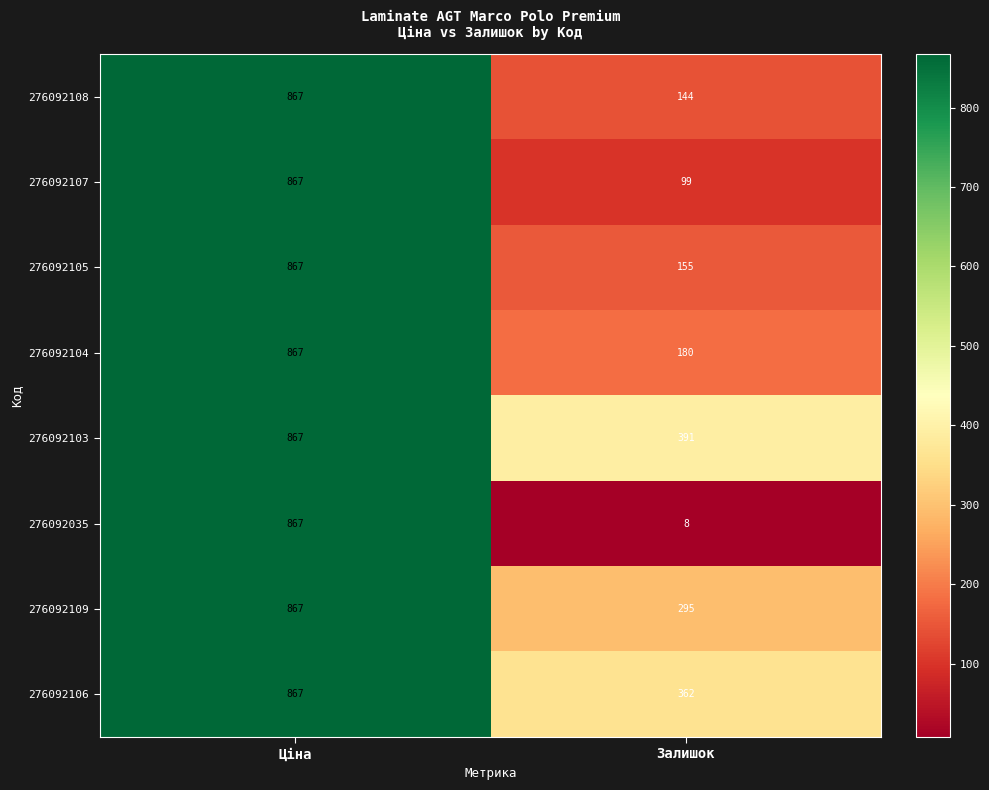

How many distinct data groups are displayed?

8